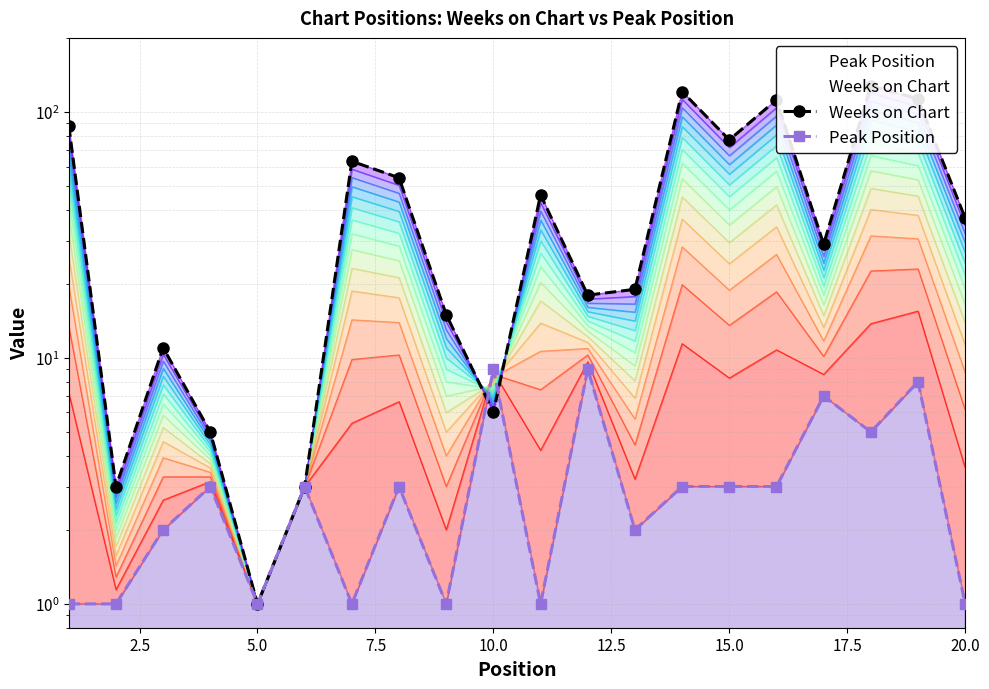

What is the minimum value shown in the chart?

1